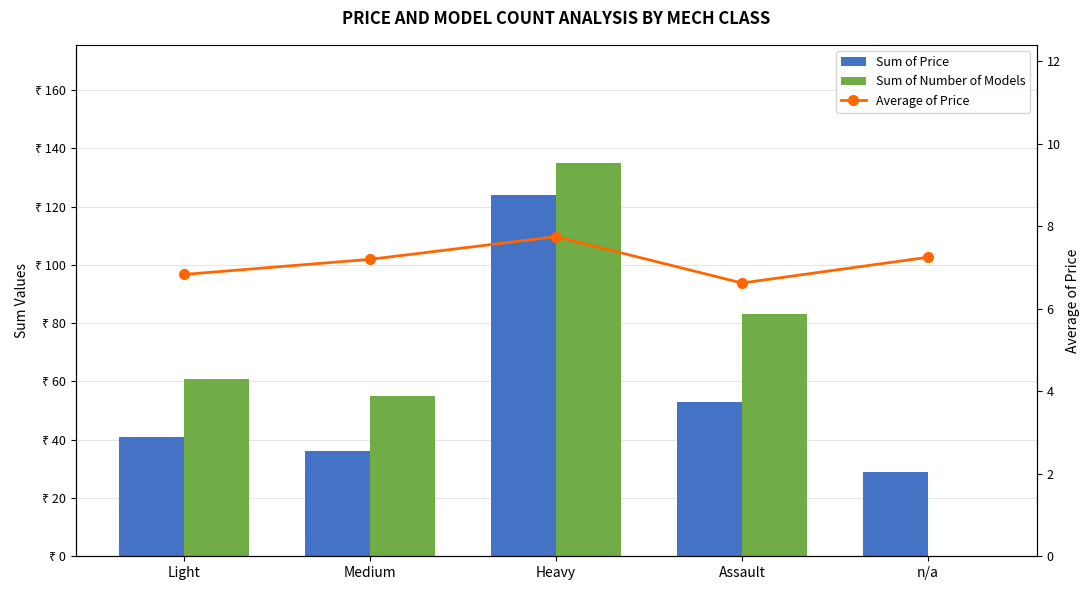

Reading left to right, list all the values displayed in this chart.

Sum of Price: 41.0	36.0	124.0	53.0	29.0
Sum of Number of Models: 61.0	55.0	135.0	83.0	0.0
Average of Price: 6.8	7.2	7.8	6.6	7.2